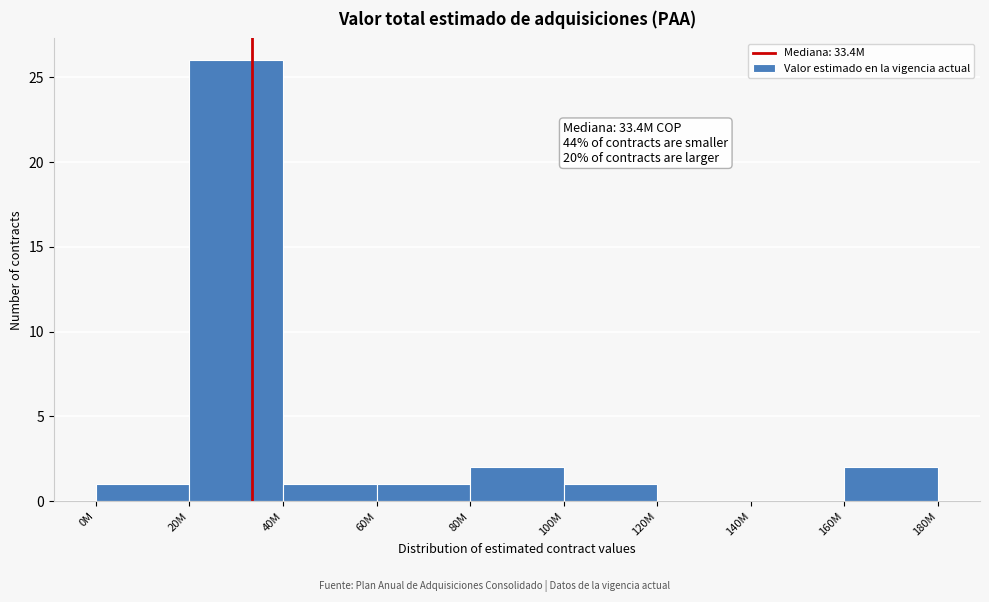

Reading left to right, transcribe all the data shown in this chart.

0M=1	20M=26	40M=1	60M=1	80M=2	100M=1	120M=0	140M=0	160M=2